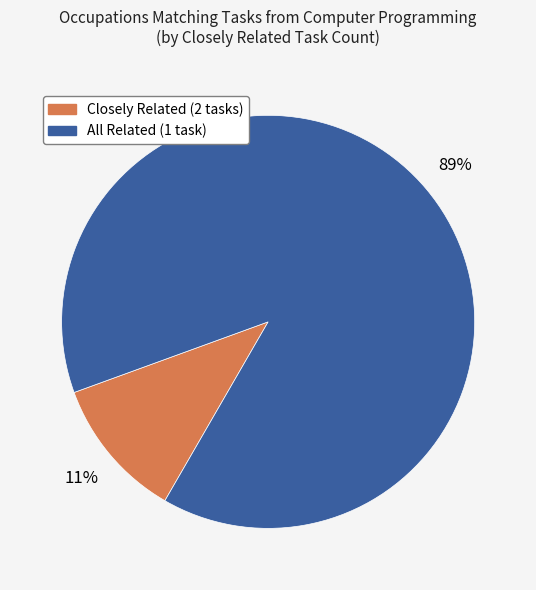

To the nearest percent, what is the difference between the largest and smallest slice percentages?

78%